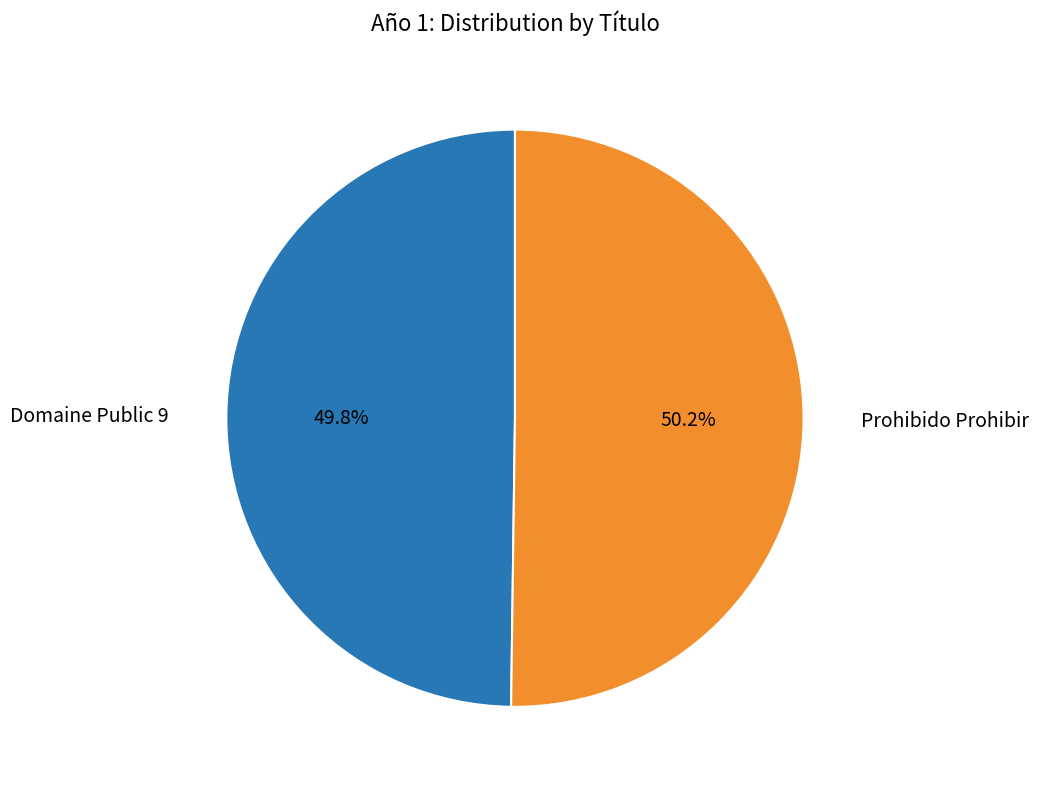

Count the number of slices in the pie.

2